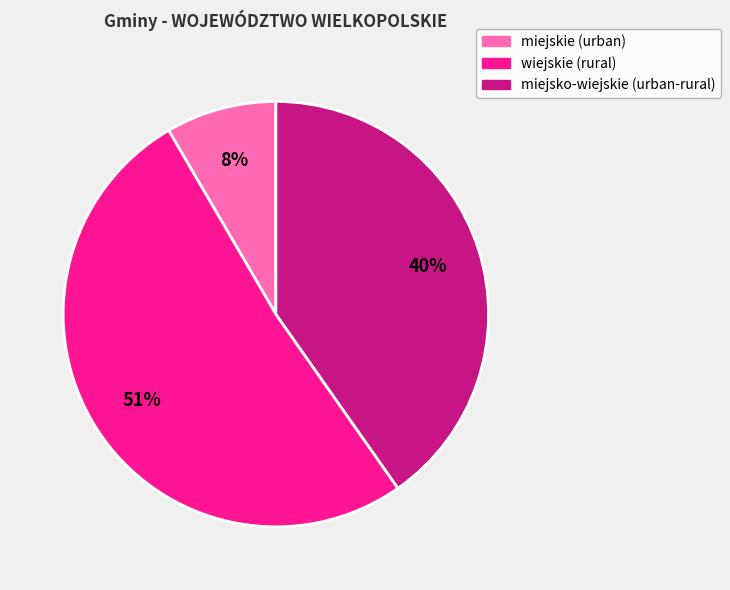

Which category has the biggest portion of the pie?

wiejskie (rural)